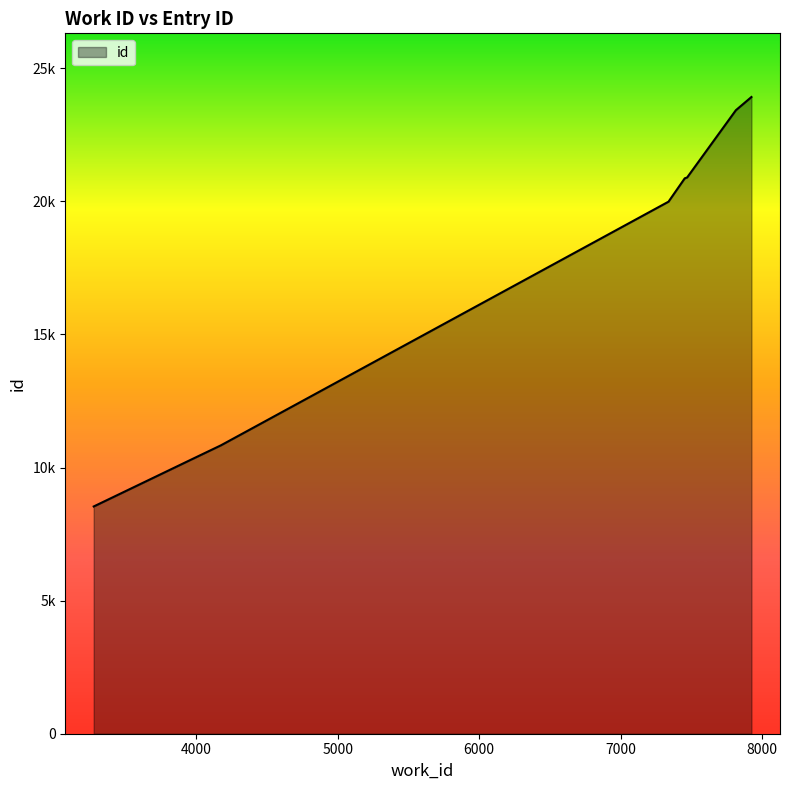

Does the chart have visible grid lines?

No